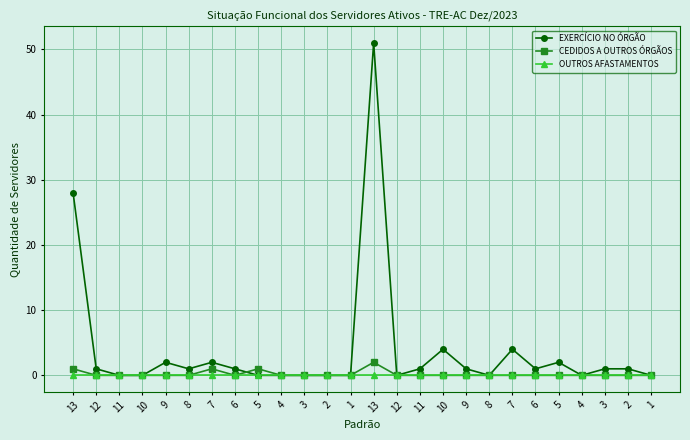

The value of EXERCÍCIO NO ÓRGÃO at 1 is 23. True or false?

False